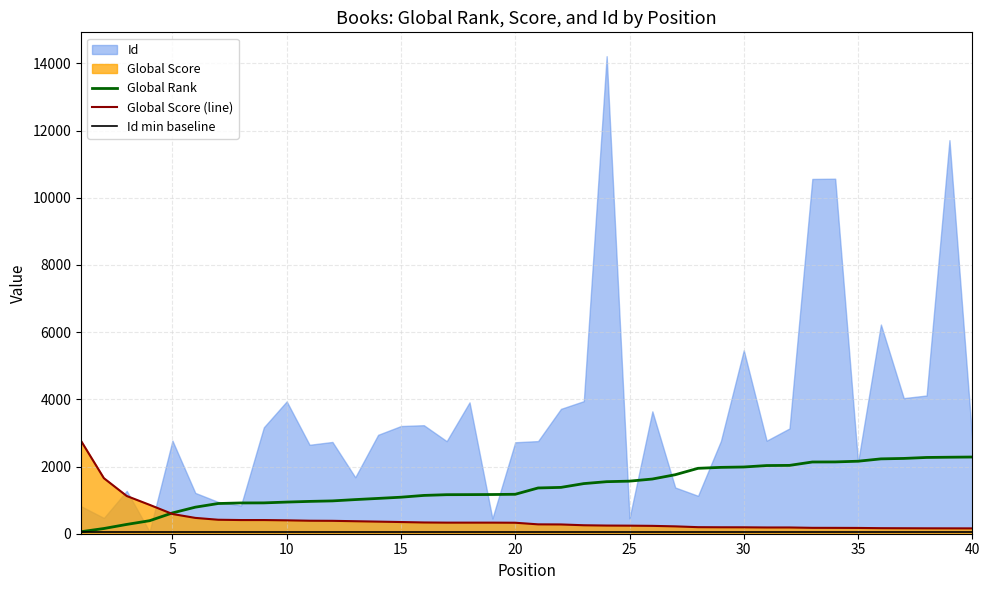

How many lines are shown in the chart?

3